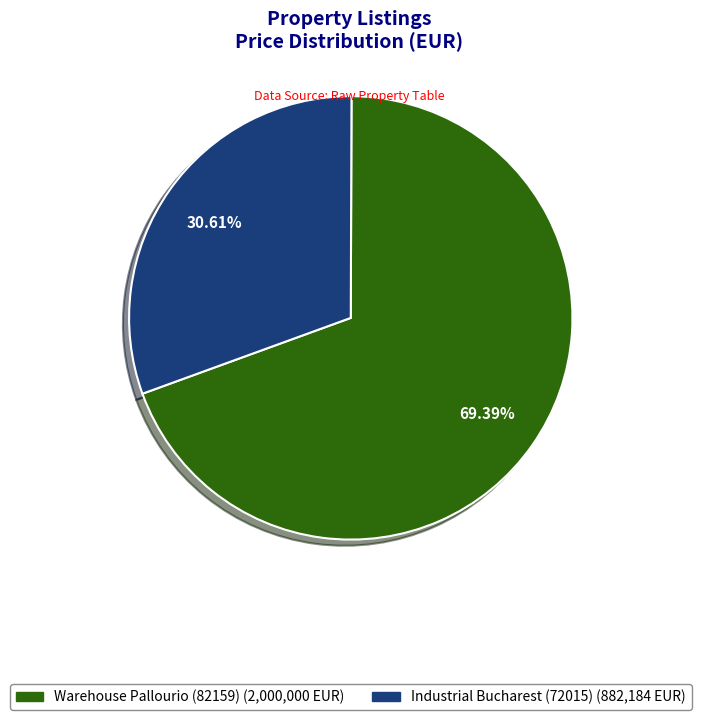

Is there a majority slice in this chart?

Yes